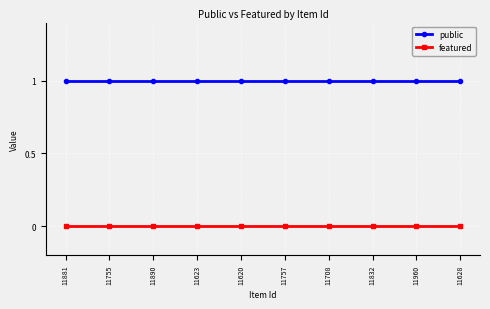

What is the difference between the highest and lowest values at 11960?

1